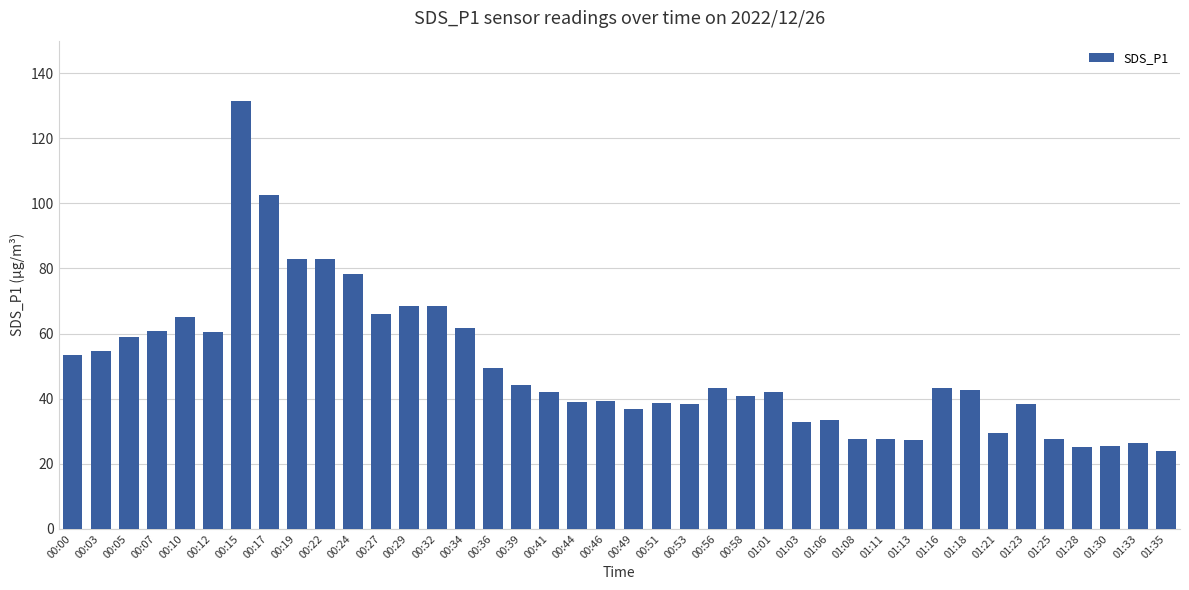

What is the sum of all values?

1980.0